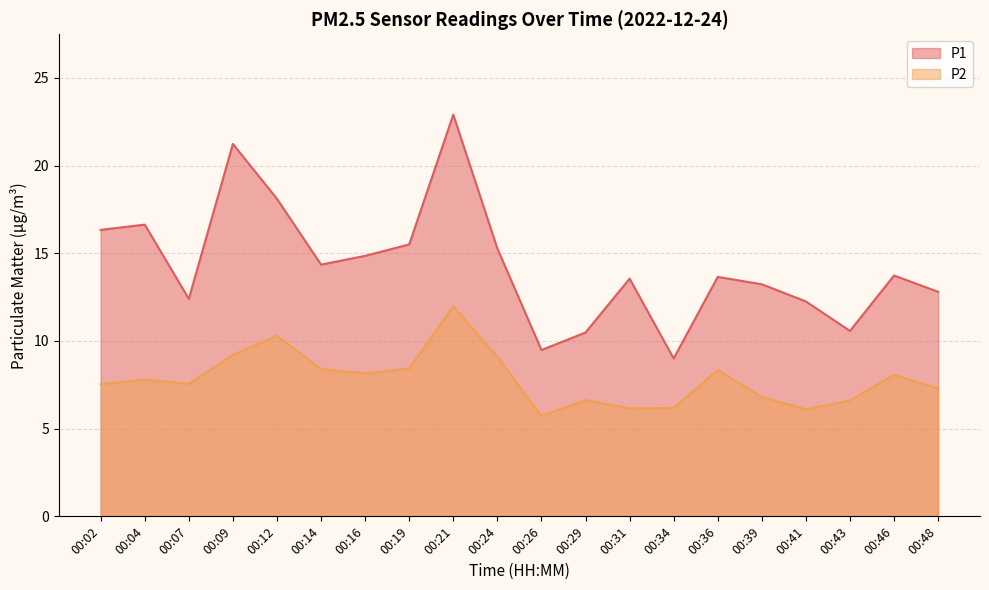

The P1 series shows 15.3 at 00:24. True or false?

True